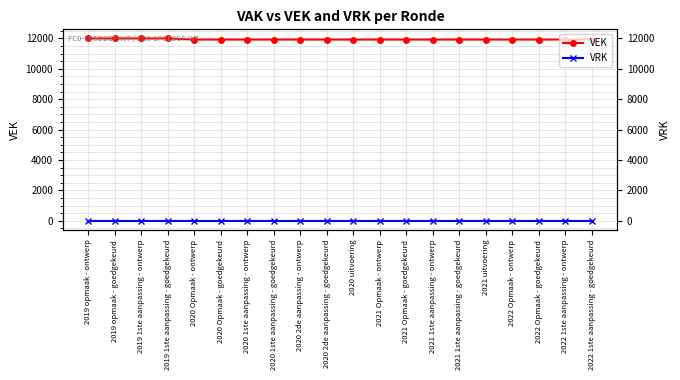

At which label does VEK reach its minimum?

2020 Opmaak - ontwerp